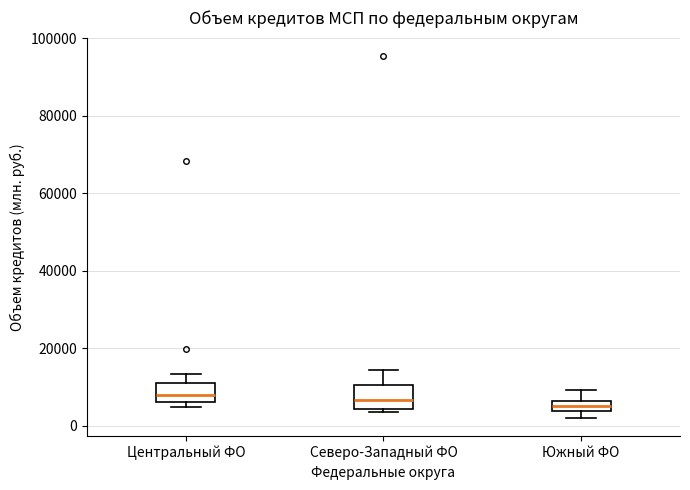

Where does the upper whisker of the box for Южный ФО end on the y-axis? The values are not printed on the chart, so give them approximately, as read against the axis.

10000